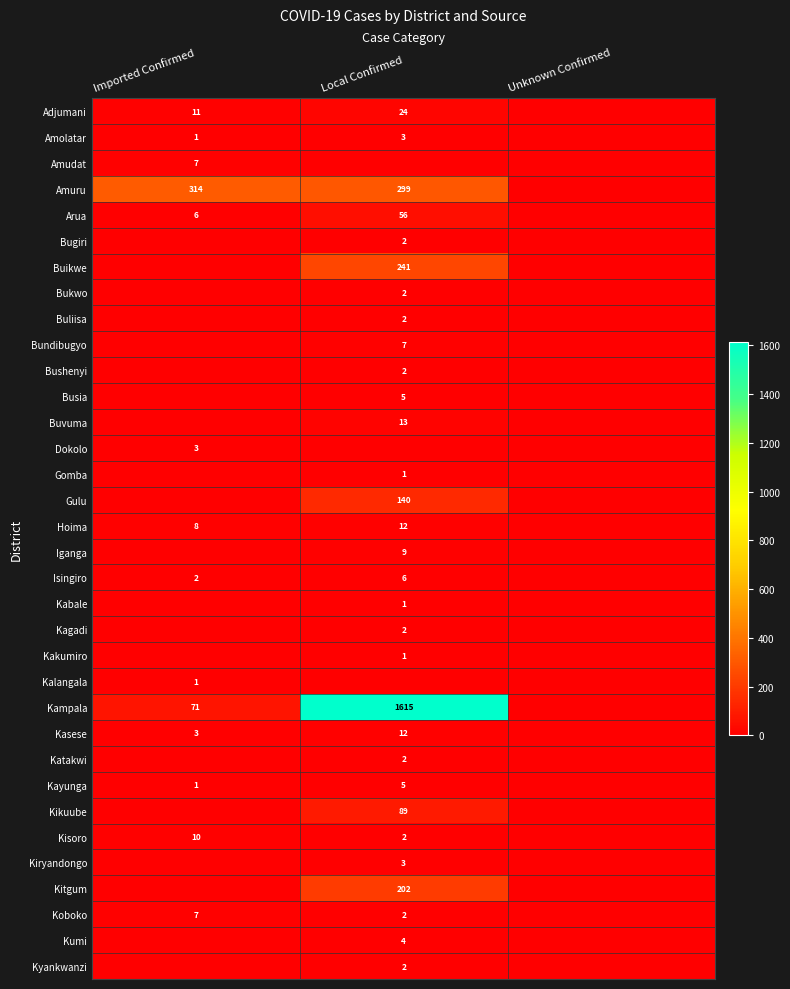

Is the value of Kayunga at Local Confirmed greater than the value of Kikuube at Local Confirmed?

No